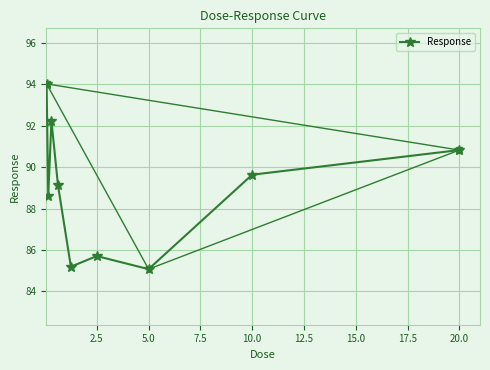

In Response, how many points are higher than both neighbors (excluding endpoints)?

2